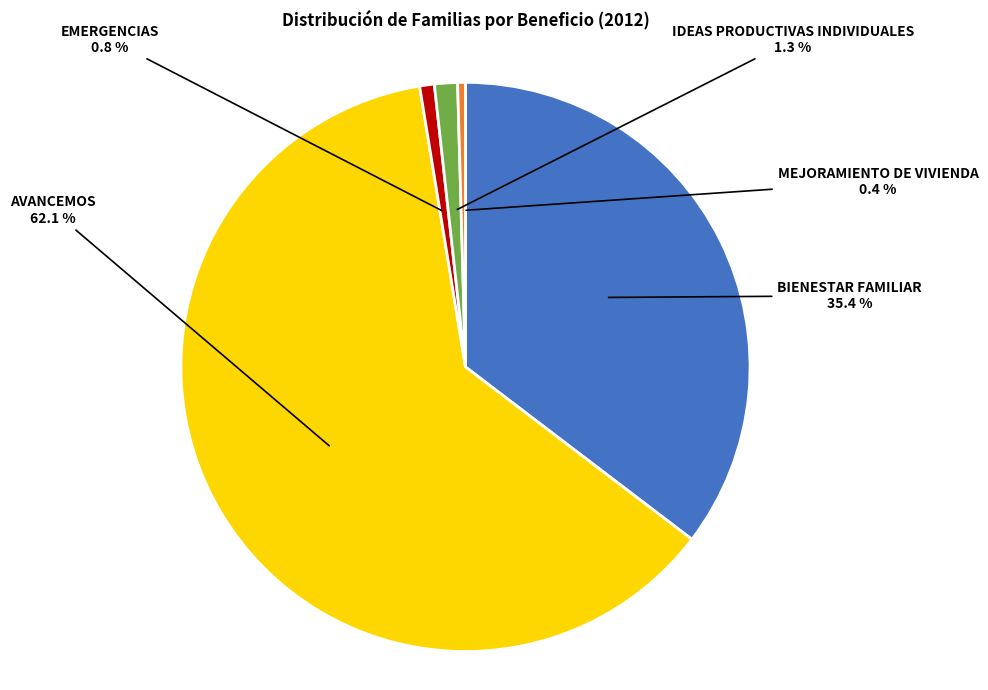

Is it true that MEJORAMIENTO DE VIVIENDA is 0% of the pie?

True